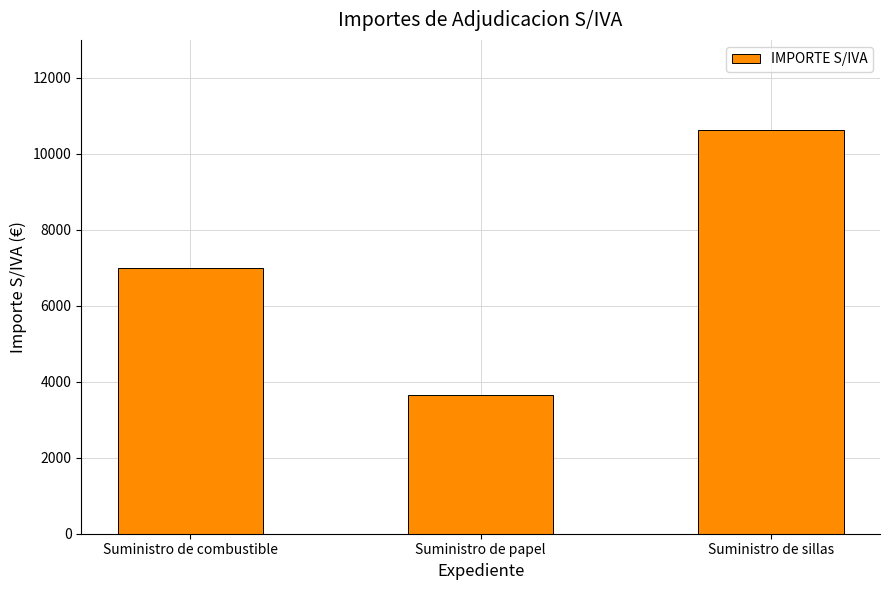

Is it true that the value at Suministro de papel is 3660?

True